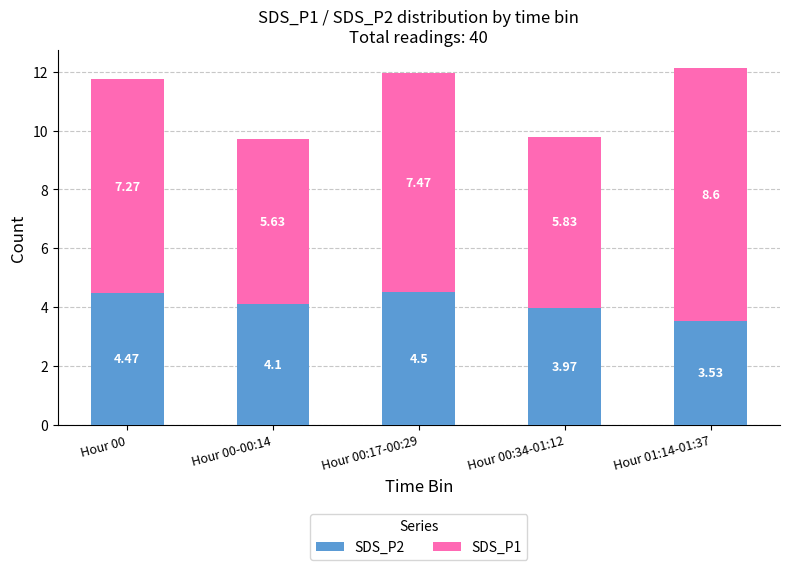

What is the difference between the maximum and minimum values in the SDS_P2 series?

1.0